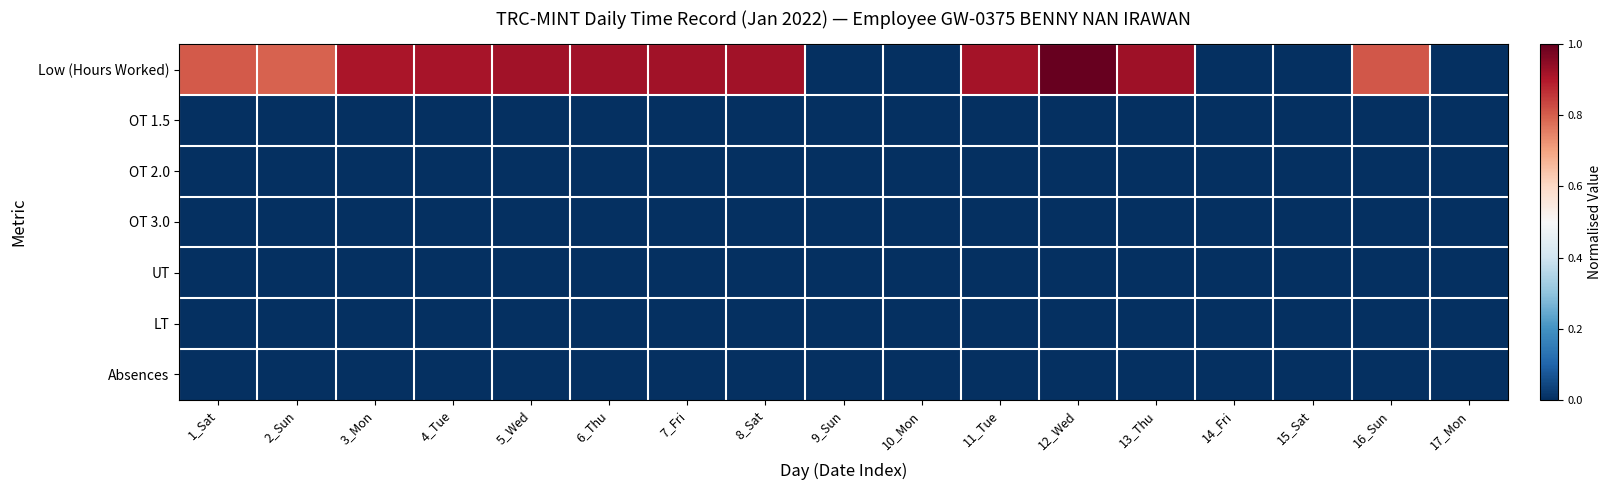

How many categories are shown in the chart?

17